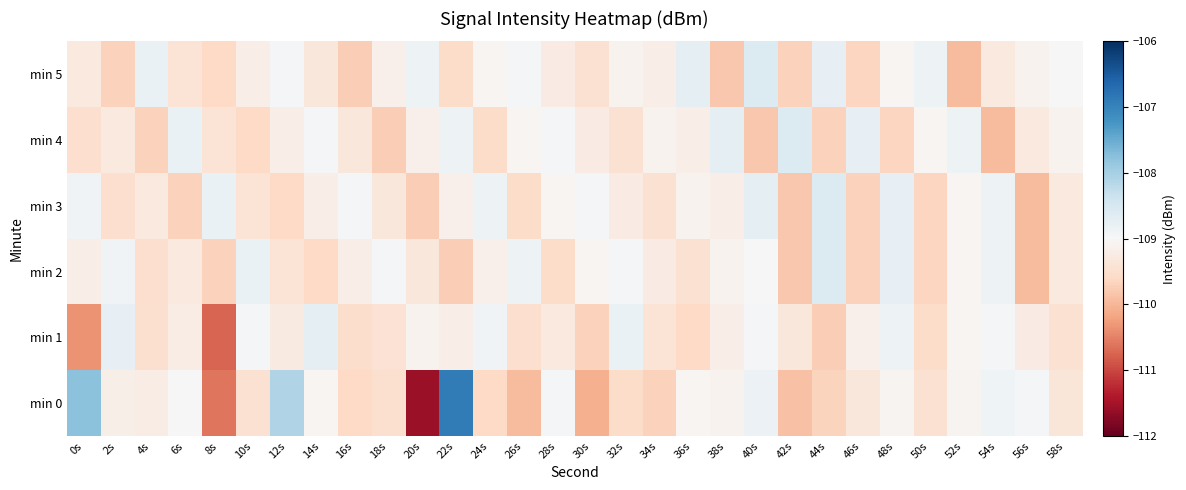

What is the minimum value shown in the chart?

-111.6